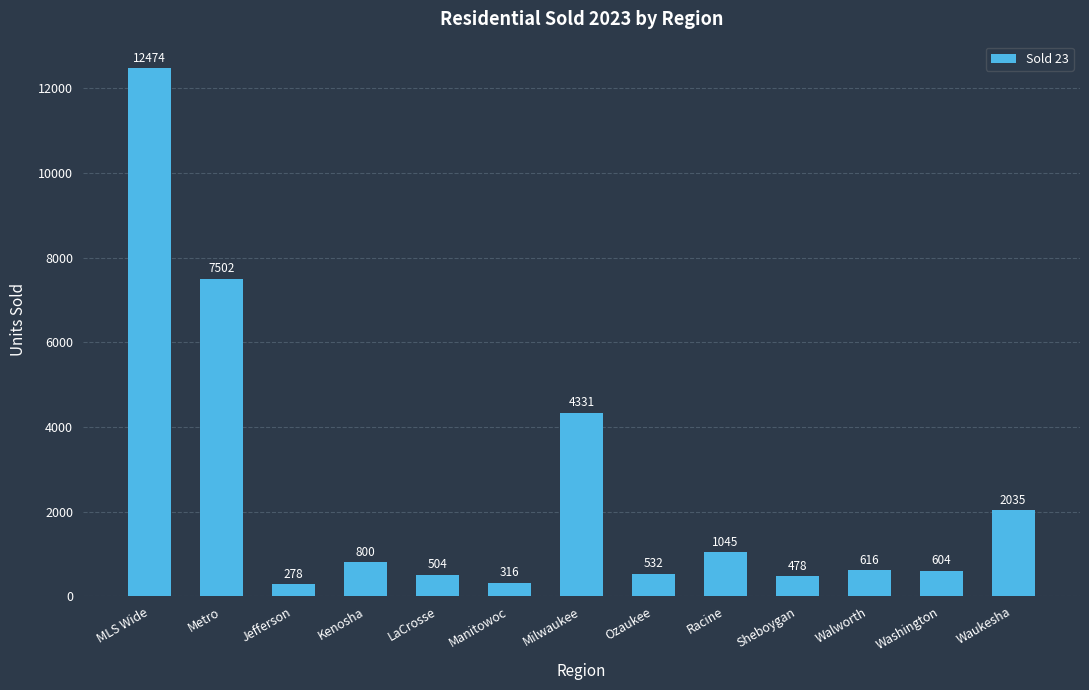

Reading left to right, list all the values displayed in this chart.

MLS Wide=12474	Metro=7502	Jefferson=278	Kenosha=800	LaCrosse=504	Manitowoc=316	Milwaukee=4331	Ozaukee=532	Racine=1045	Sheboygan=478	Walworth=616	Washington=604	Waukesha=2035